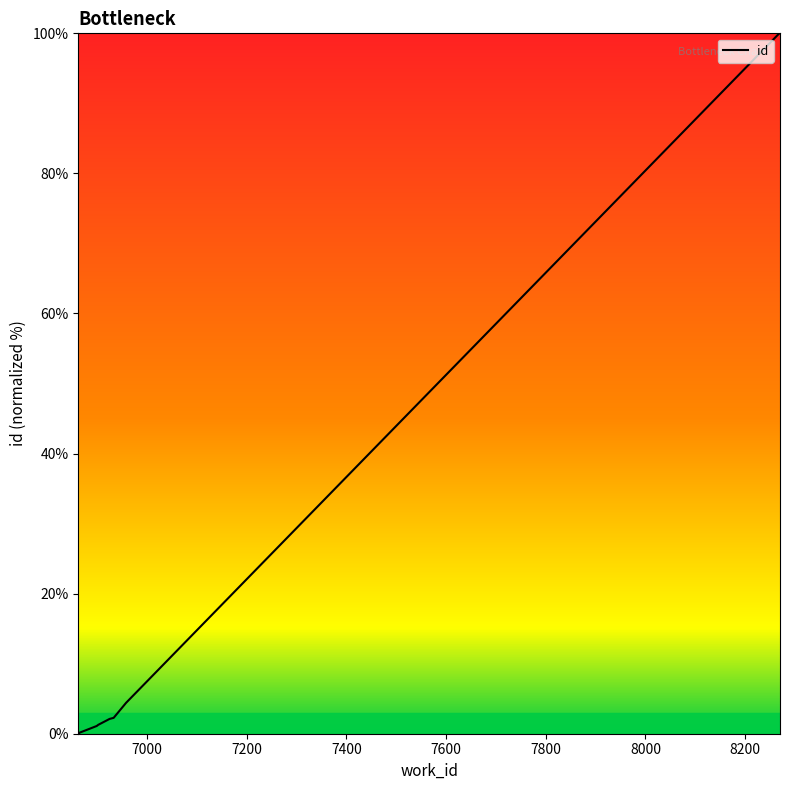

Reading right to left, list all the values displayed in this chart.

100.0	100.0	4.4	2.3	2.1	2.1	1.3	1.1	0.1	0.0